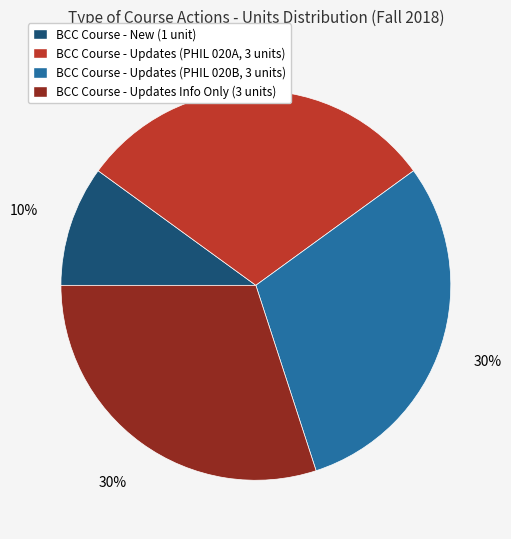

Approximately how many times larger is the value at BCC Course - Updates (PHIL 020B, 3 units) compared to BCC Course - Updates (PHIL 020A, 3 units)?

1.0